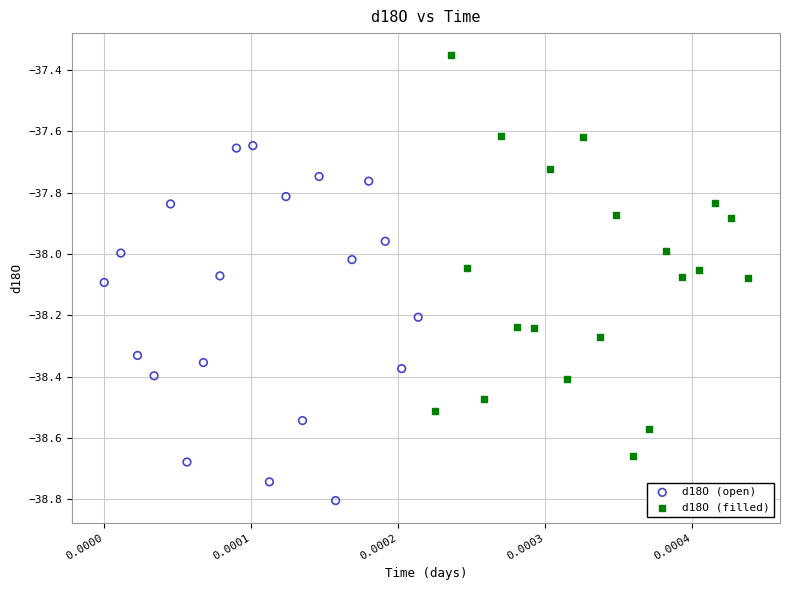

What are all the series names shown in the legend?

d18O (open), d18O (filled)